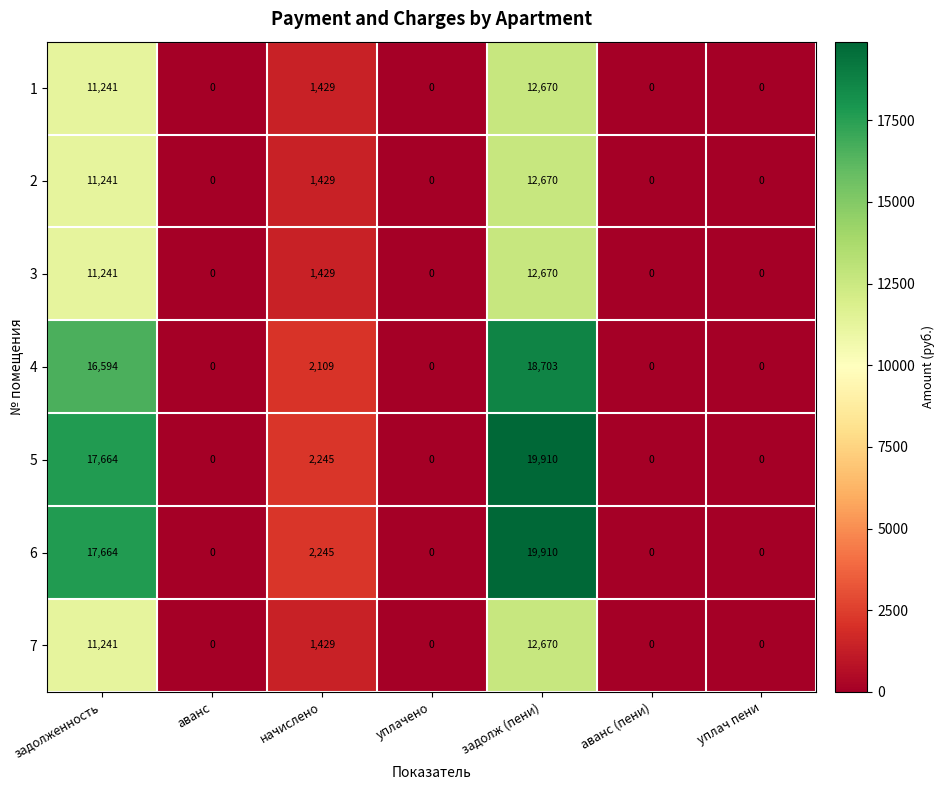

How many values in the 4 series exceed 0?

3